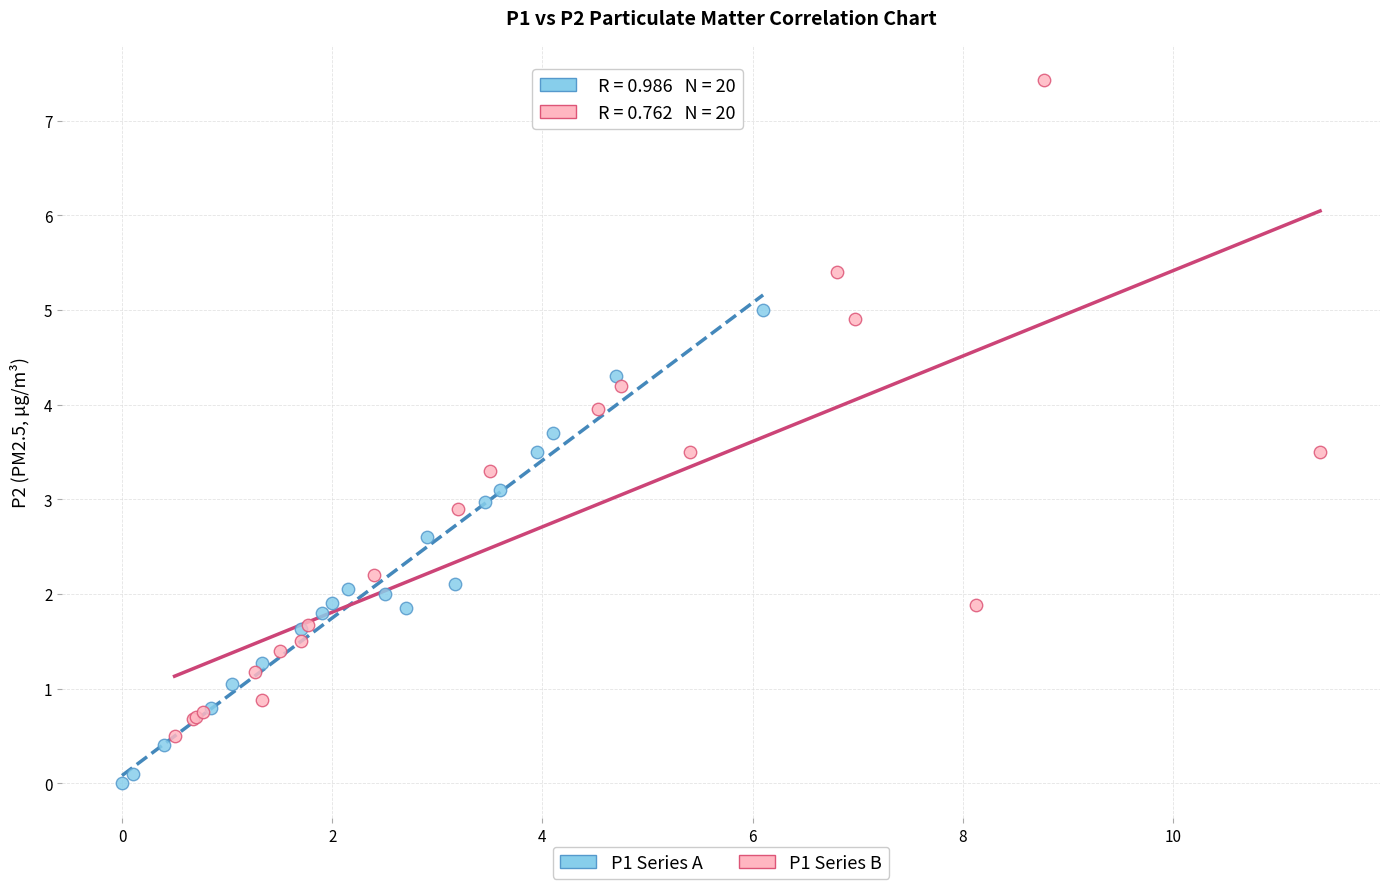

What are all the series names shown in the legend?

P1 Series A, P1 Series B